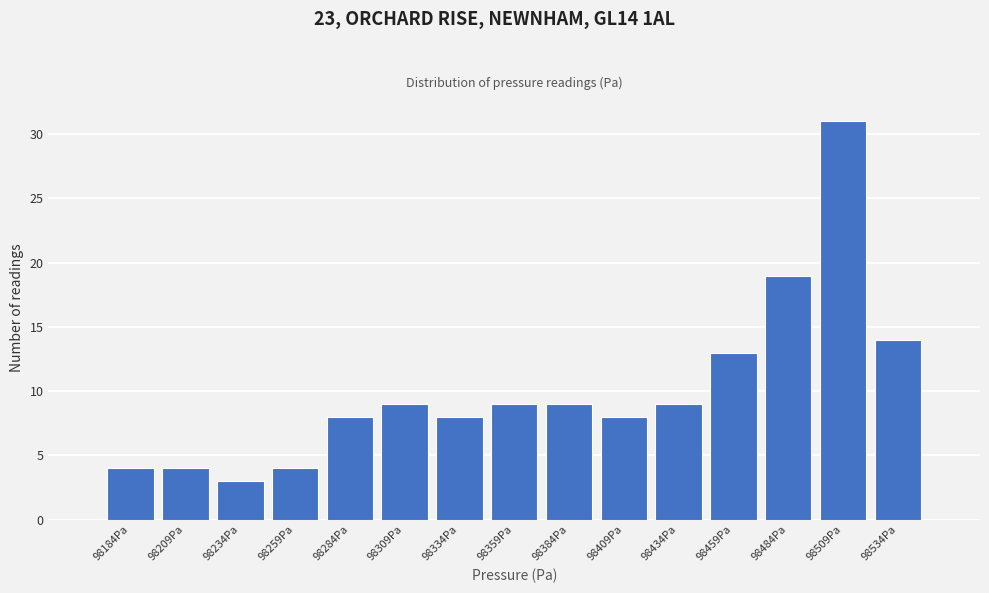

Reading left to right, list all the values displayed in this chart.

4	4	3	4	8	9	8	9	9	8	9	13	19	31	14